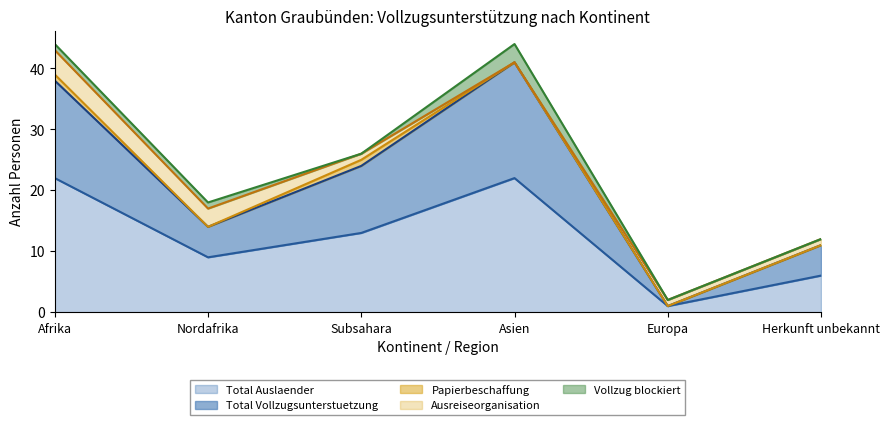

Is the value of Vollzug blockiert at Asien greater than the value of Total Vollzugsunterstuetzung at Europa?

Yes